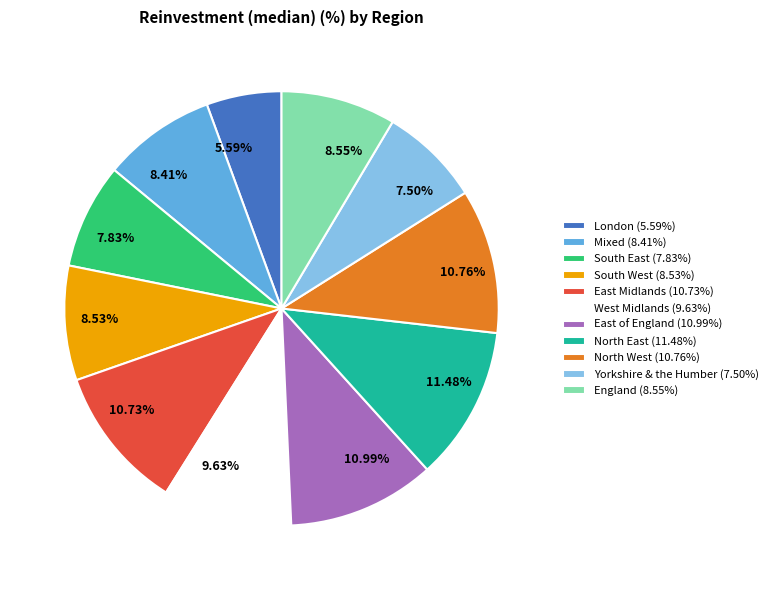

What percentage is the London slice, to the nearest percent?

6%